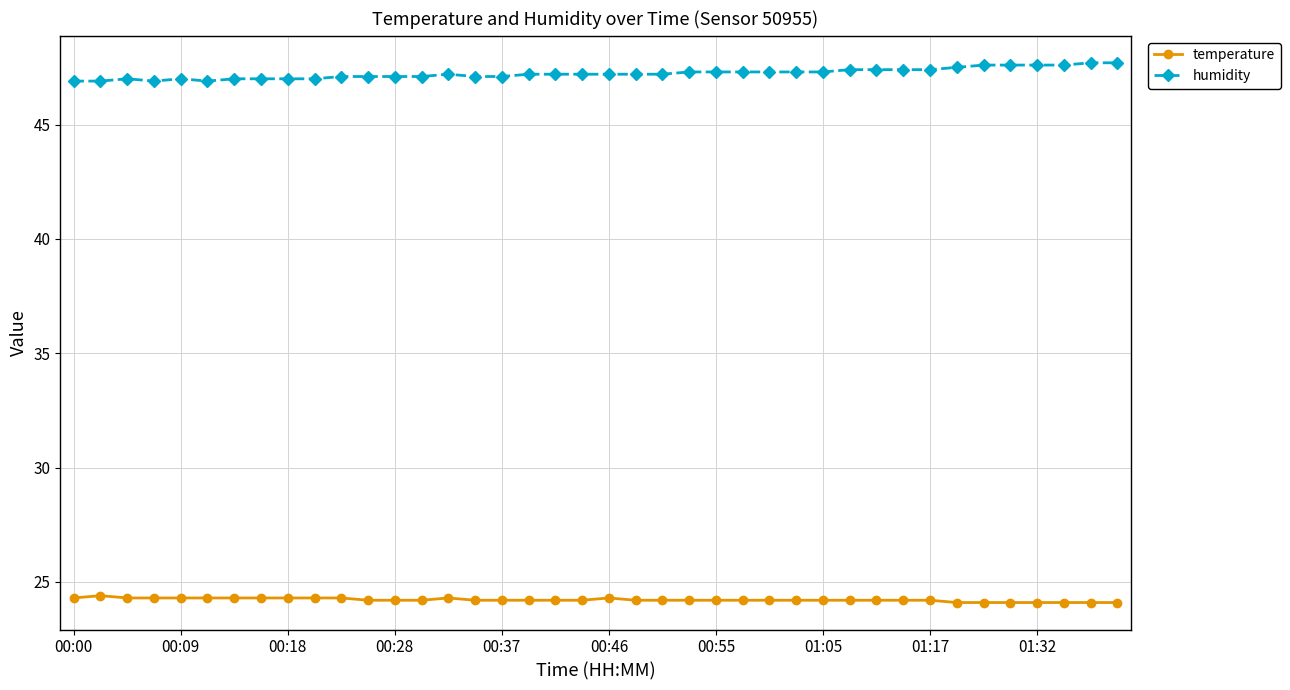

True or false: temperature and humidity cross at least once.

False